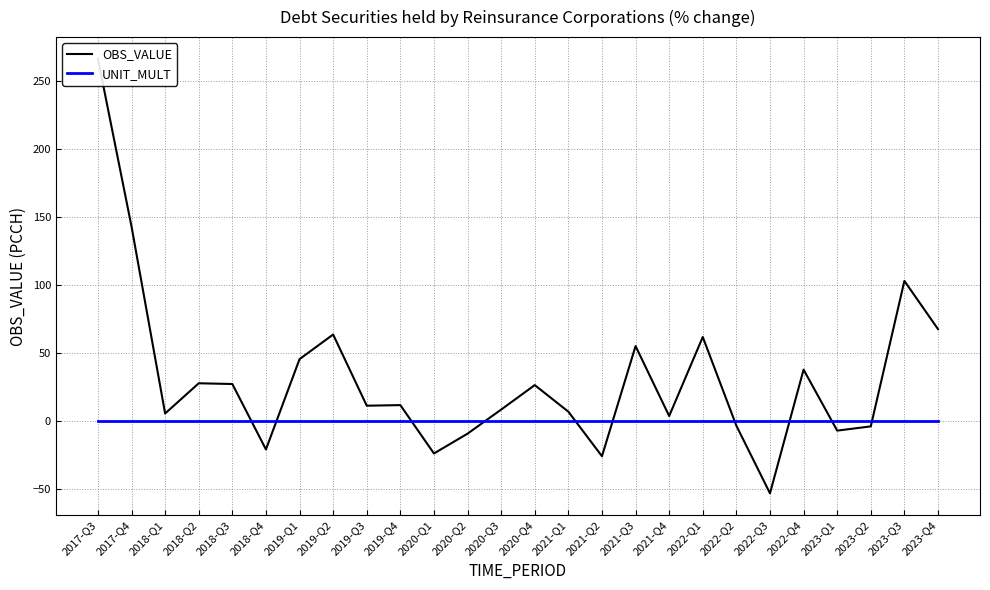

The value of OBS_VALUE at 2019-Q2 is 95.0. True or false?

False